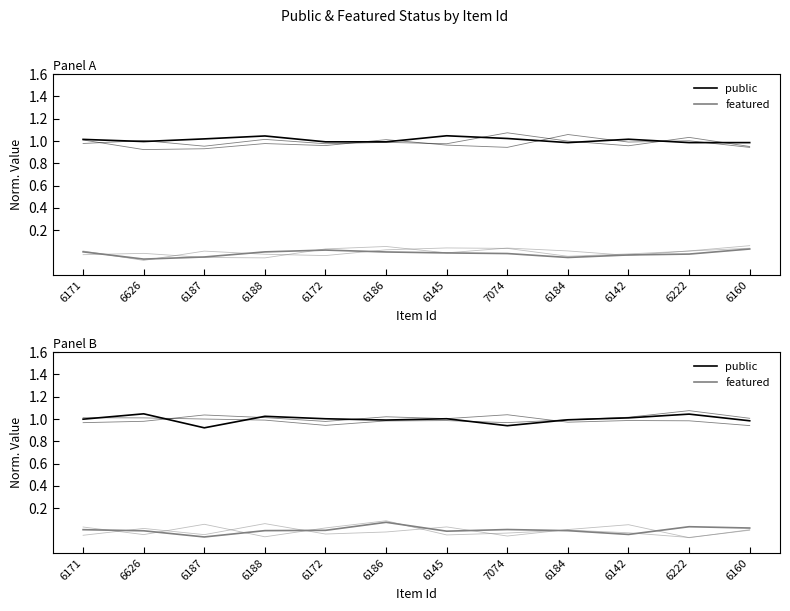

True or false: public and featured intersect in this chart.

False